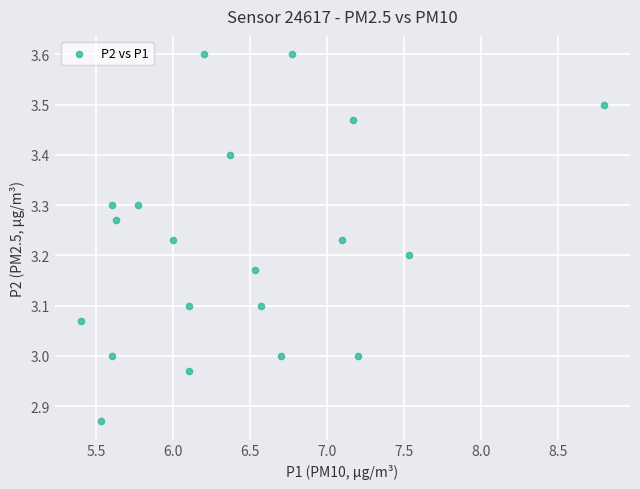

What is the range of Y values (max minus min)?

0.7